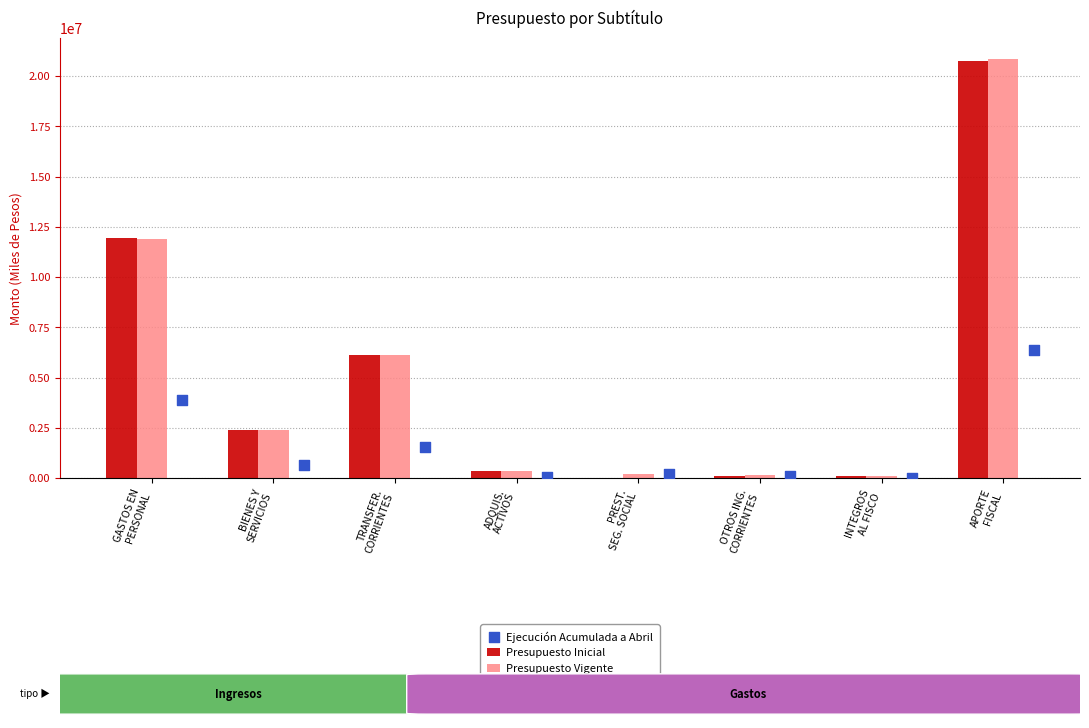

What is the sum of all Presupuesto Inicial values?

41722424